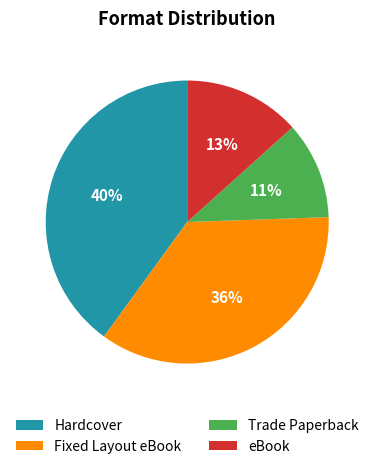

Which slice is the largest?

Hardcover